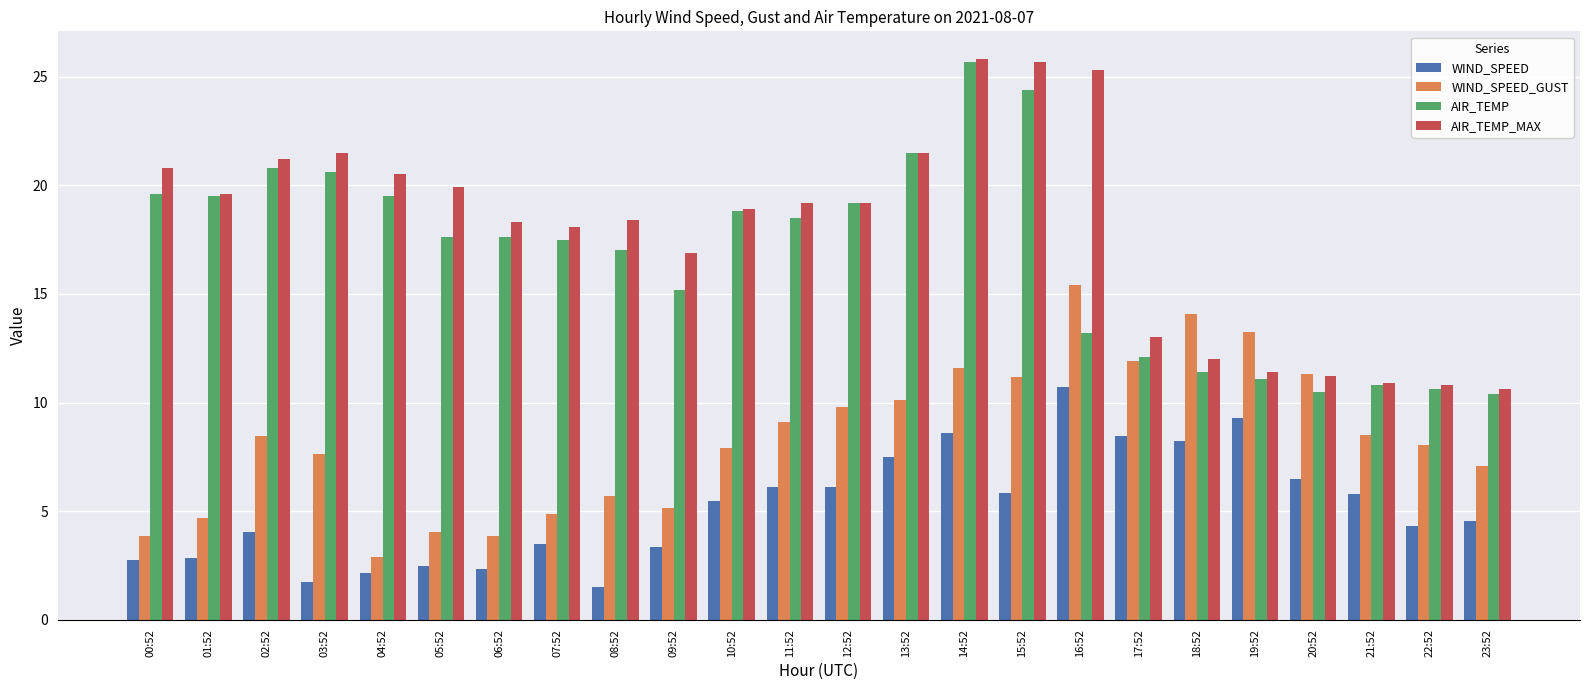

At which category is the sum across all series the highest?

14:52